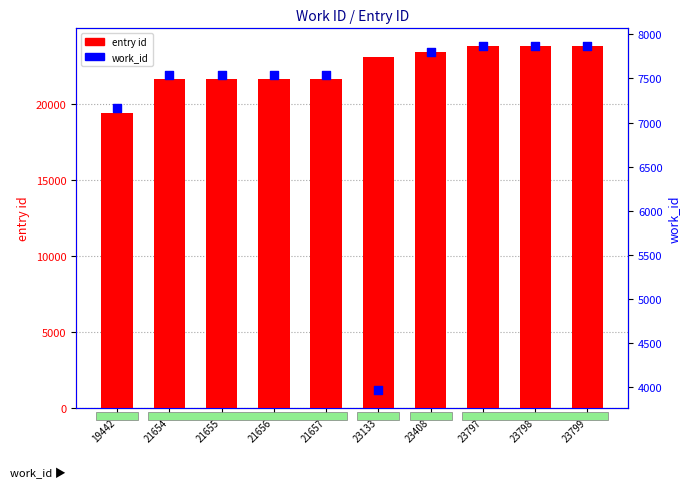

Which series has the largest total across all categories?

entry id